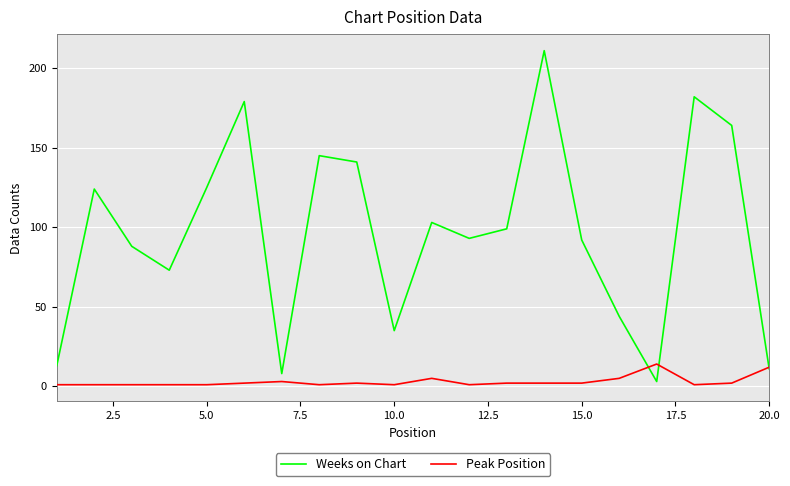

Does the chart display data point markers on the line(s)?

No